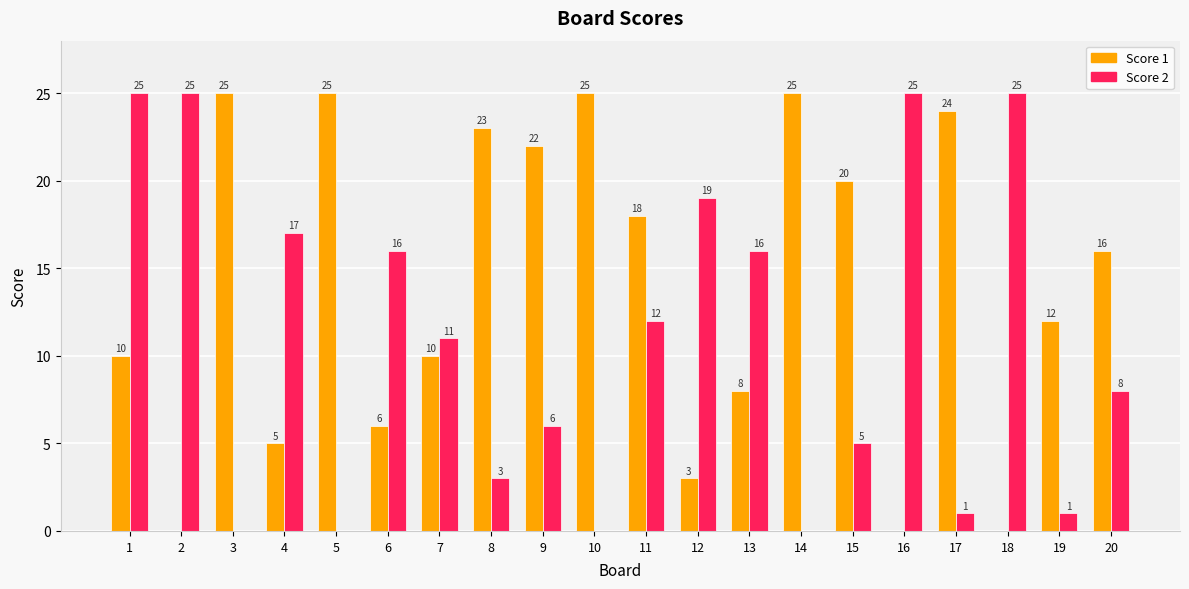

What is the maximum value for Score 2?

25